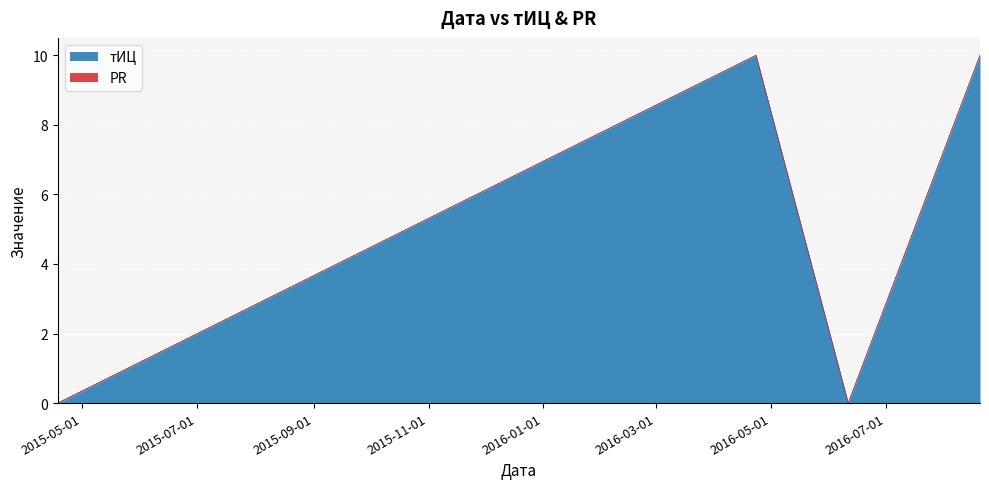

Rank the categories by value from highest to lowest.

2016-04-23, 2016-08-20, 2015-04-18, 2016-06-11